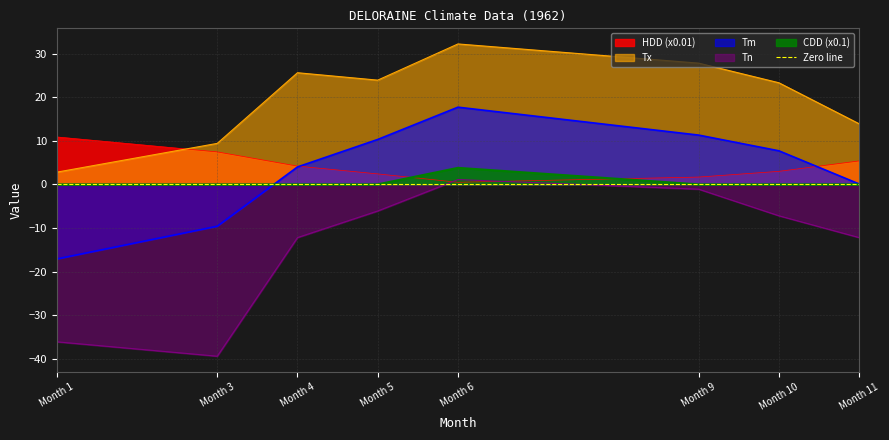

Is it true that Tx equals 23.9 at Month 5?

True